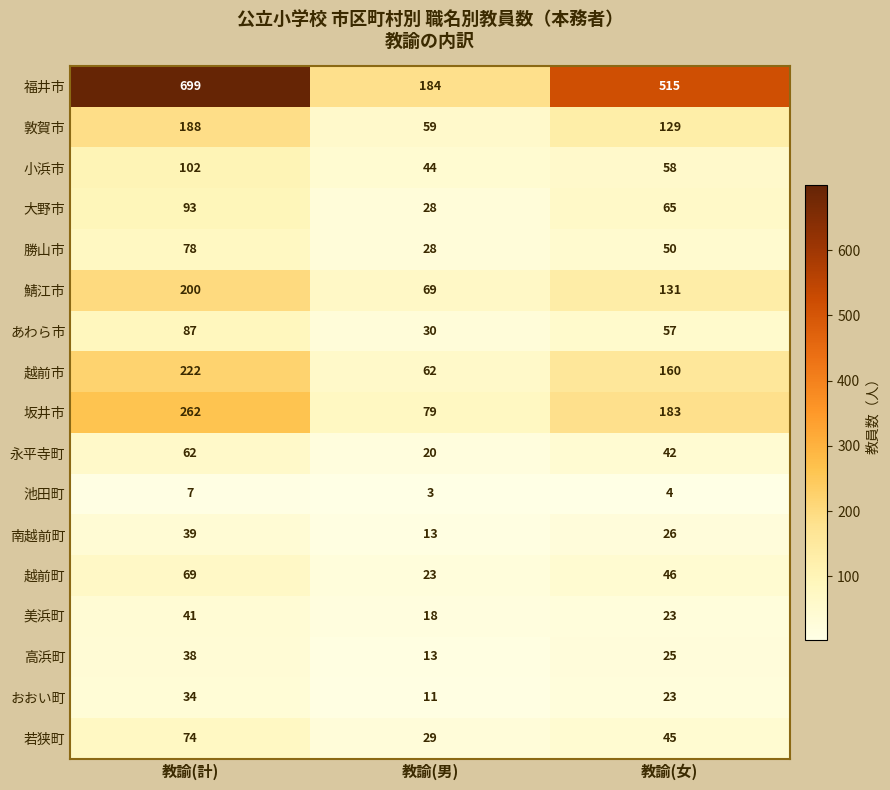

What is the sum of all 越前市 values?

444